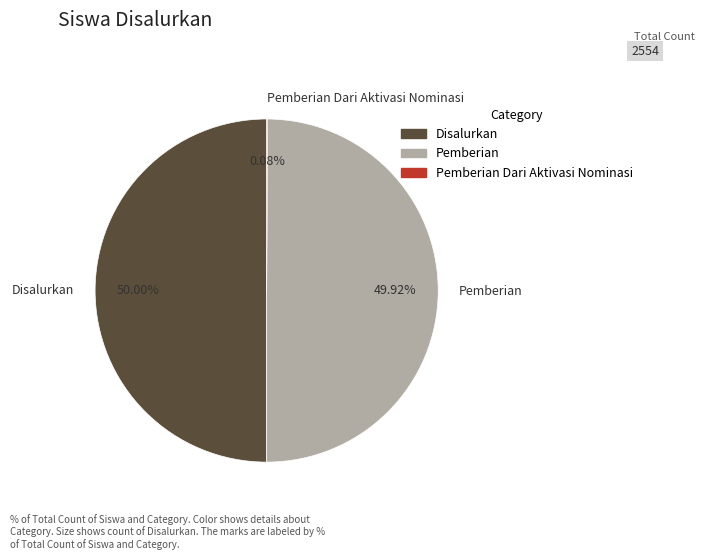

Is the sum of Pemberian and Disalurkan greater than half?

Yes